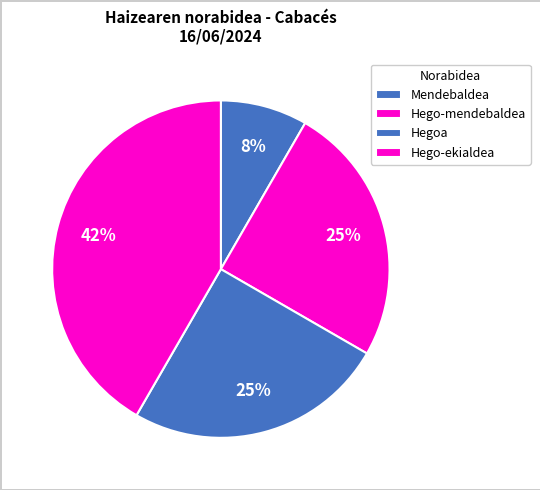

Is Hego-ekialdea the majority of the pie?

No